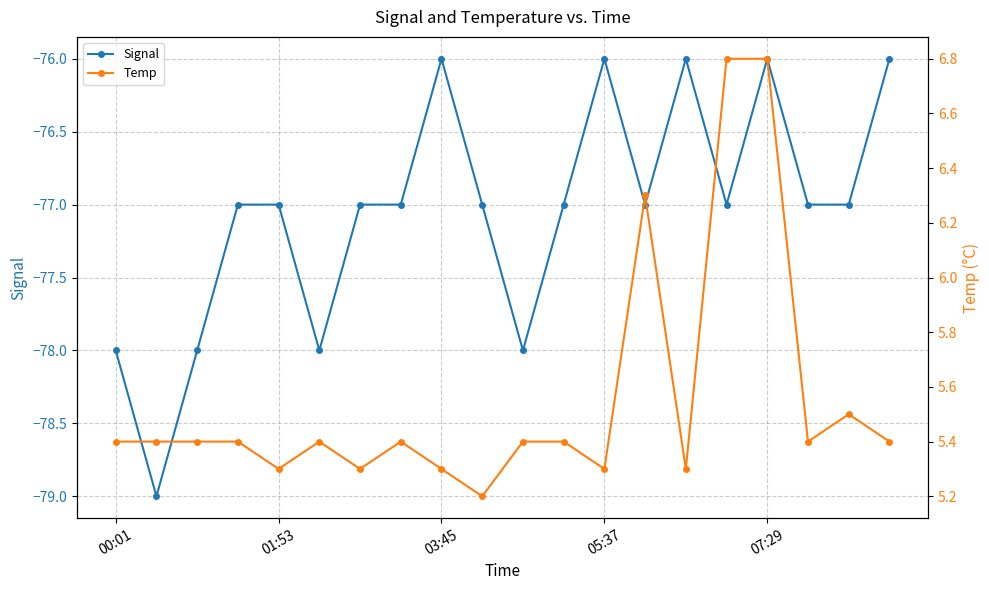

Where is Temp nearest to the value 6?

13